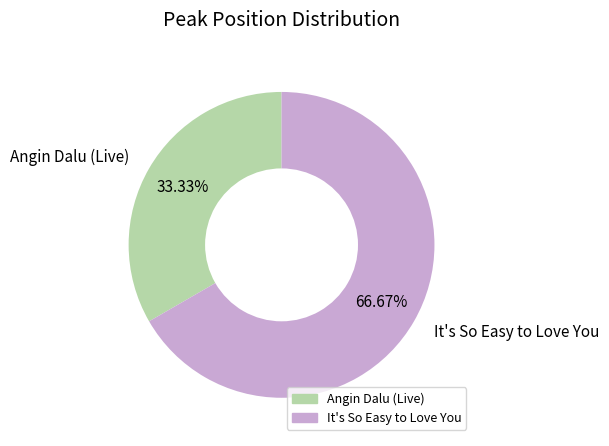

What is the ratio of the value at Angin Dalu (Live) to the value at It's So Easy to Love You?

0.5